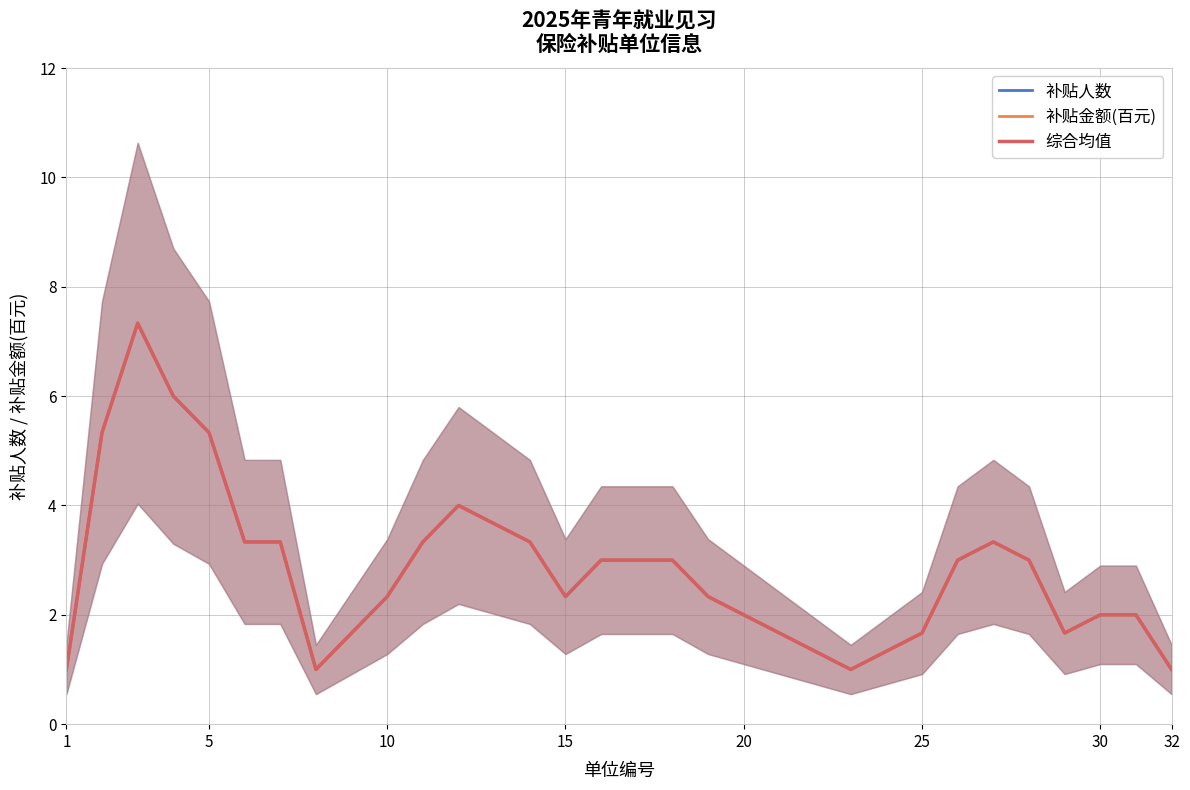

What is the average value of the 补贴金额(百元) series?

2.8